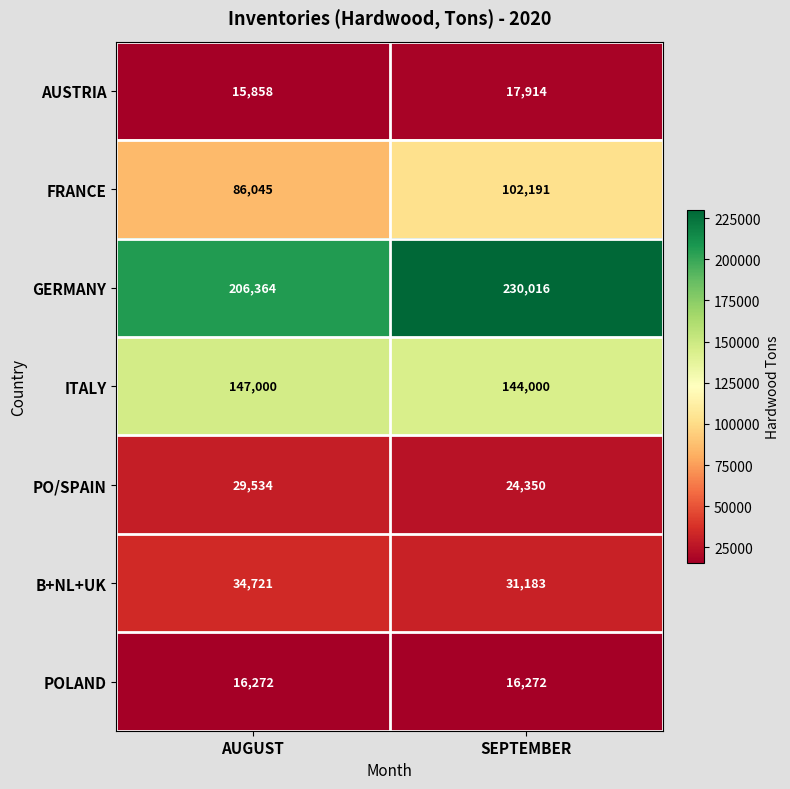

What is the average value of the FRANCE series?

94118